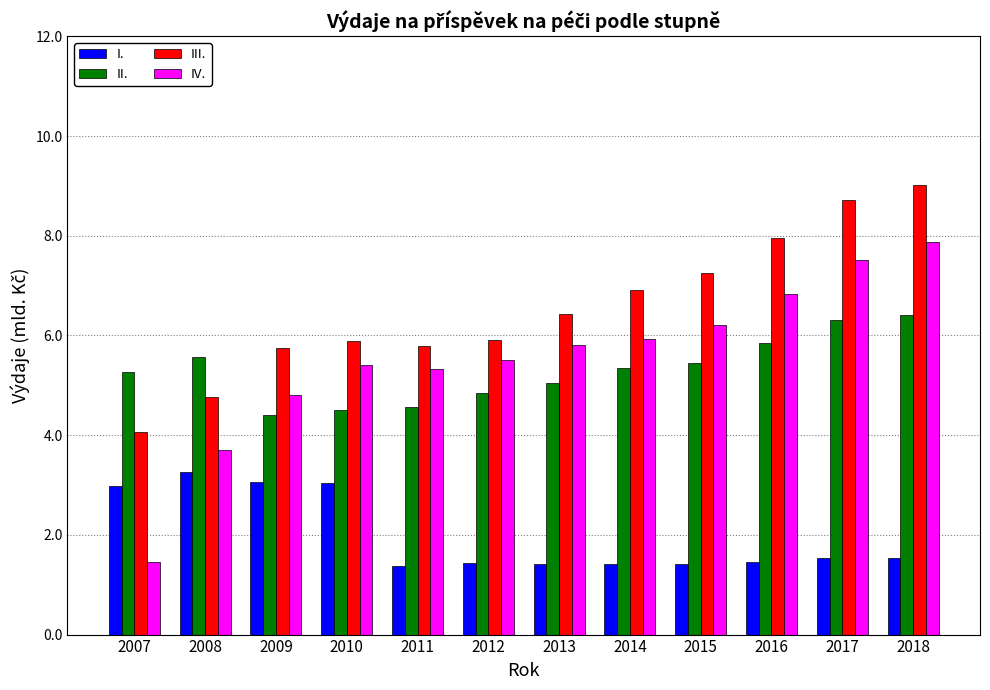

List the series in order of their peak value, lowest first.

I., II., IV., III.